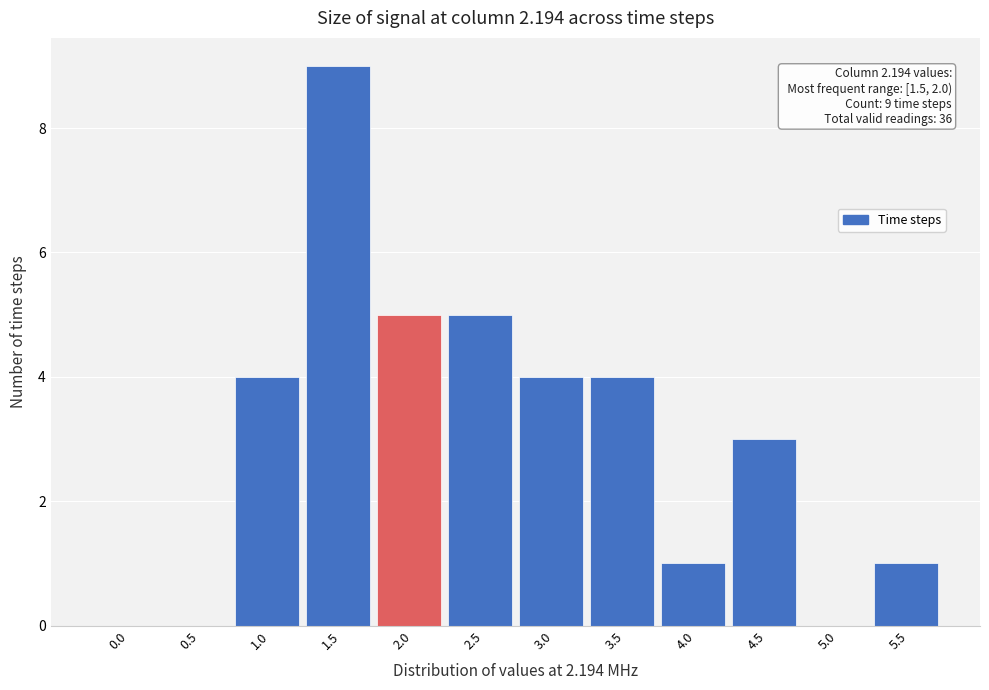

Reading left to right, extract all data points from this chart.

0.0=0	0.5=0	1.0=4	1.5=9	2.0=5	2.5=5	3.0=4	3.5=4	4.0=1	4.5=3	5.0=0	5.5=1